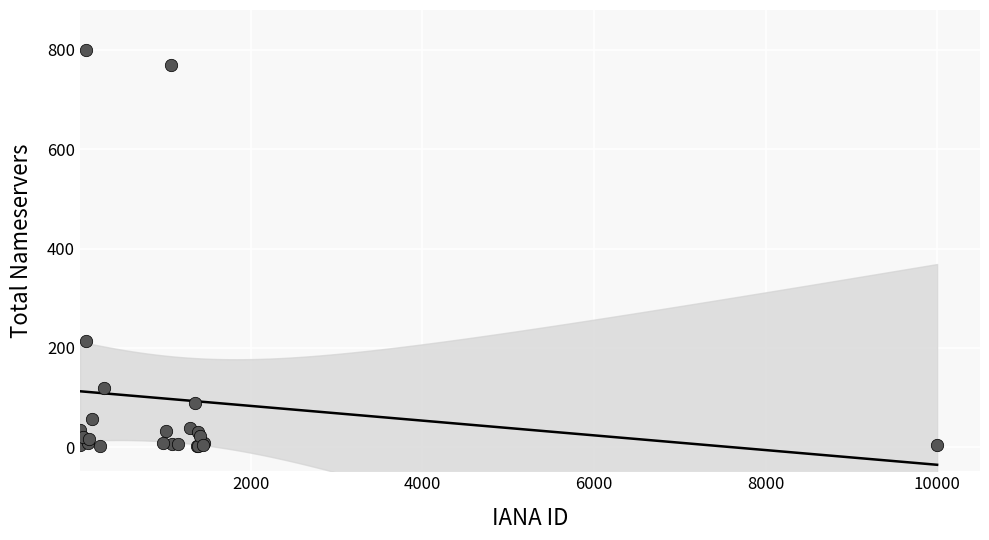

What Y value in the scatter plot is closest to 401?

215